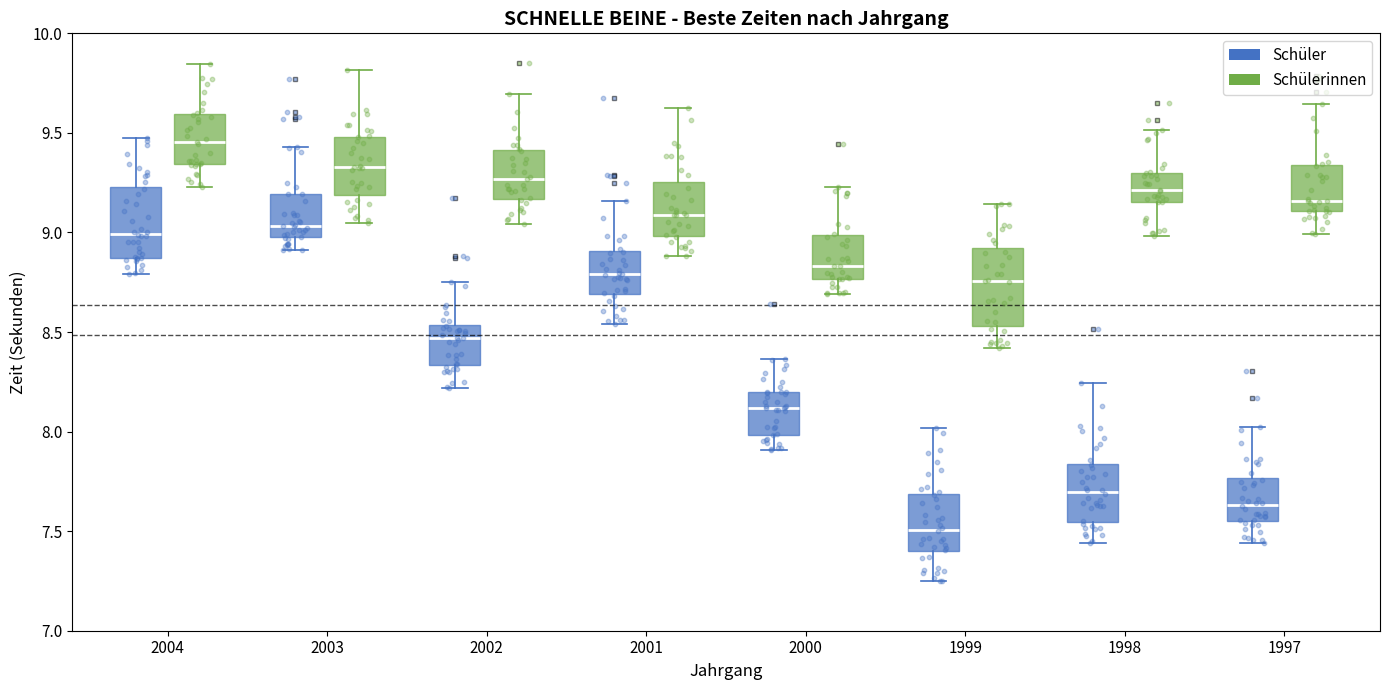

Where does the upper whisker of the box for 1997 (Schülerinnen) end on the y-axis? The values are not printed on the chart, so give them approximately, as read against the axis.

9.65